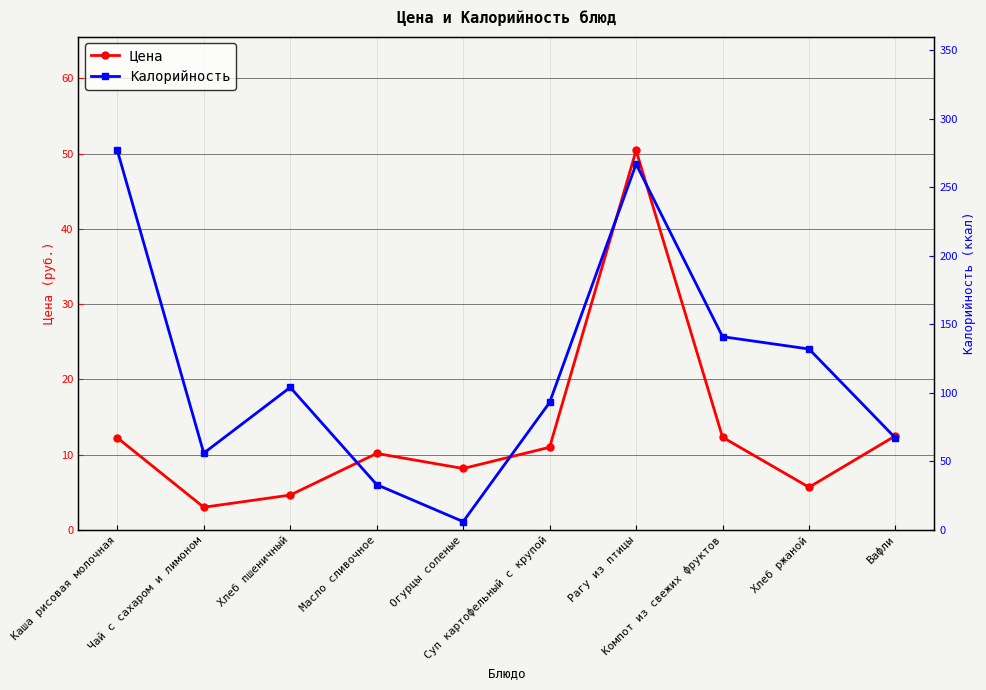

List the series in order of their peak value, highest first.

Калорийность, Цена